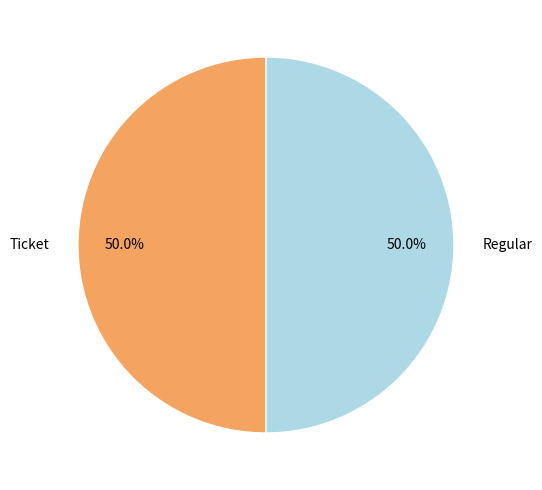

What percentage is NOT represented by Ticket?

50.0%